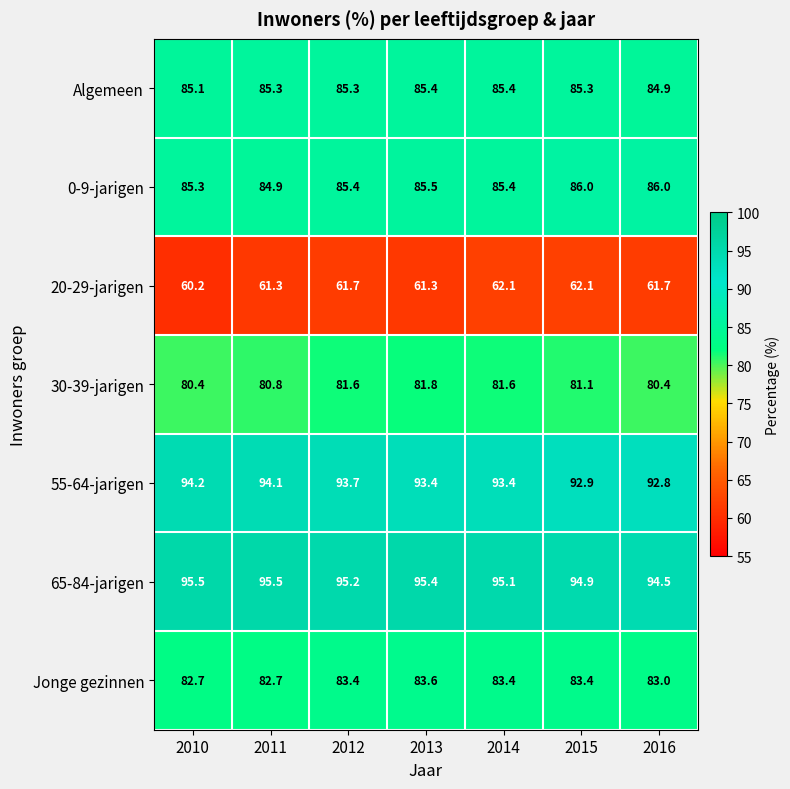

What is the difference between the second highest and minimum values in the Algemeen series?

0.5